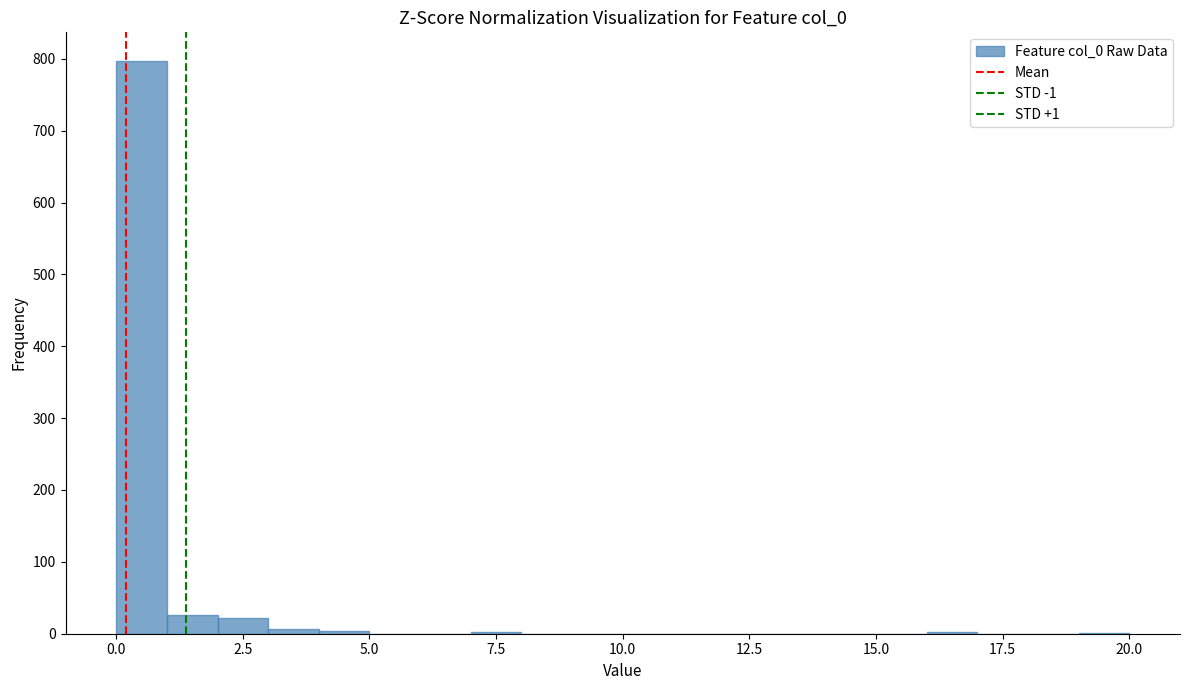

Read against the x-axis, roughly where is the centre of the tallest bar?

0.5